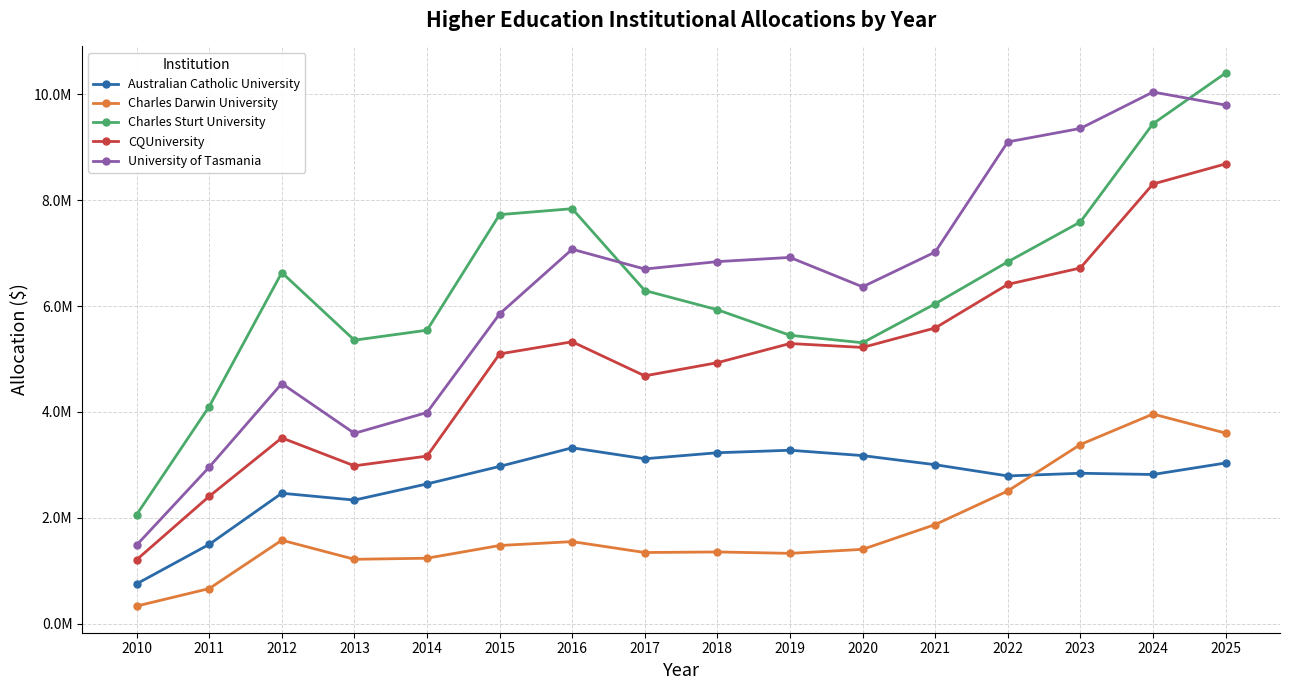

At which category is the sum across all series the highest?

2025